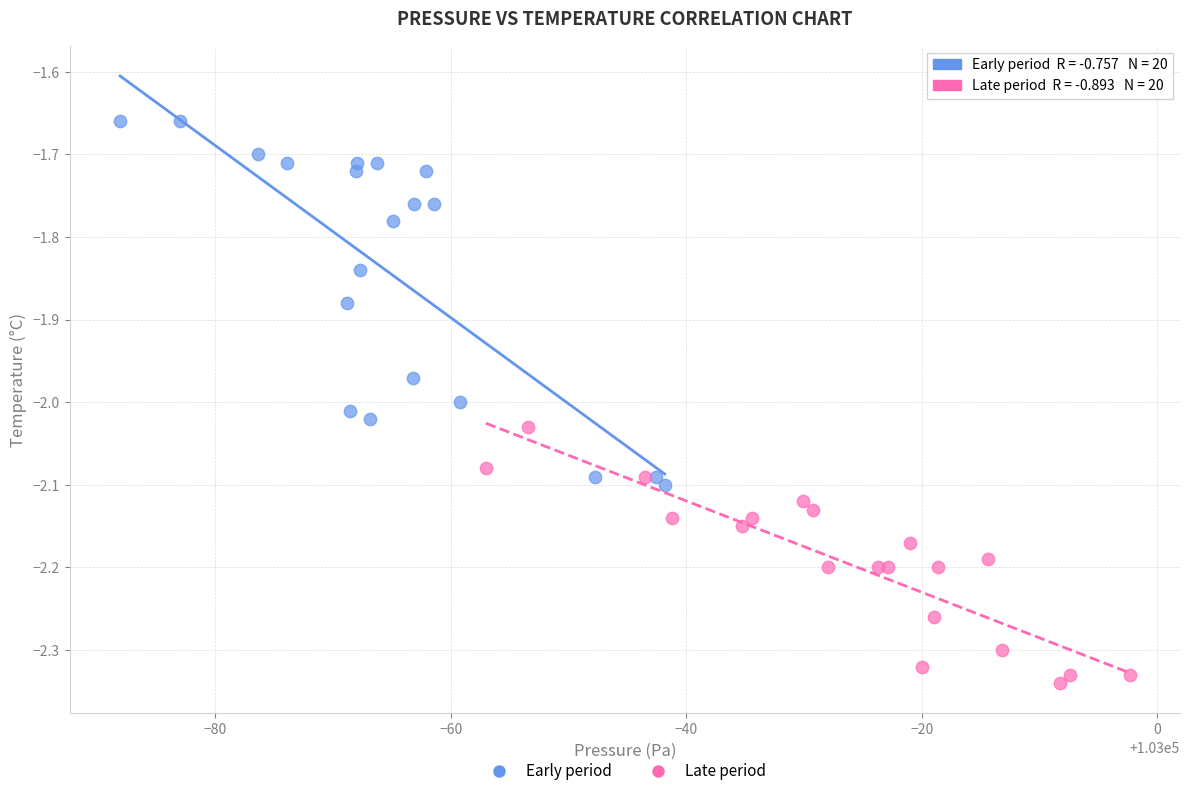

Which series reaches the maximum Y coordinate?

Early period